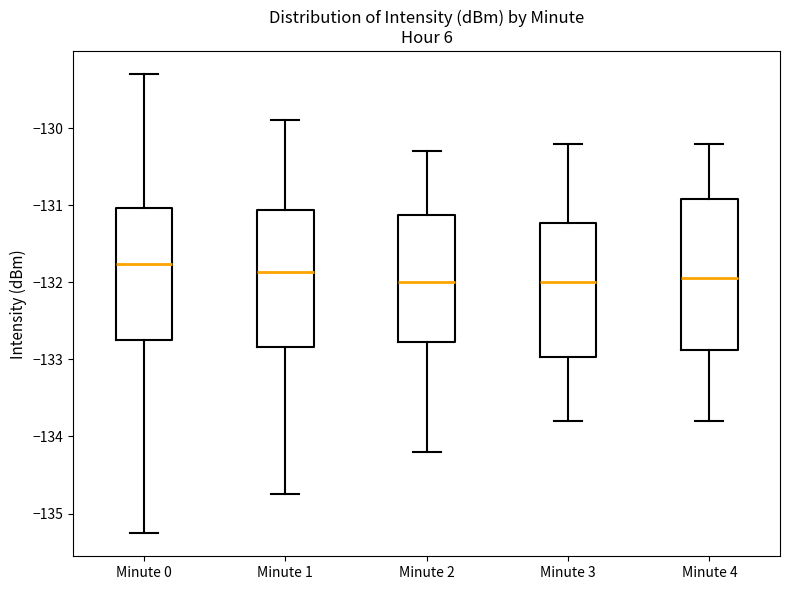

Where is the lower edge of the box for Minute 0 on the y-axis? The values are not printed on the chart, so give them approximately, as read against the axis.

-132.8